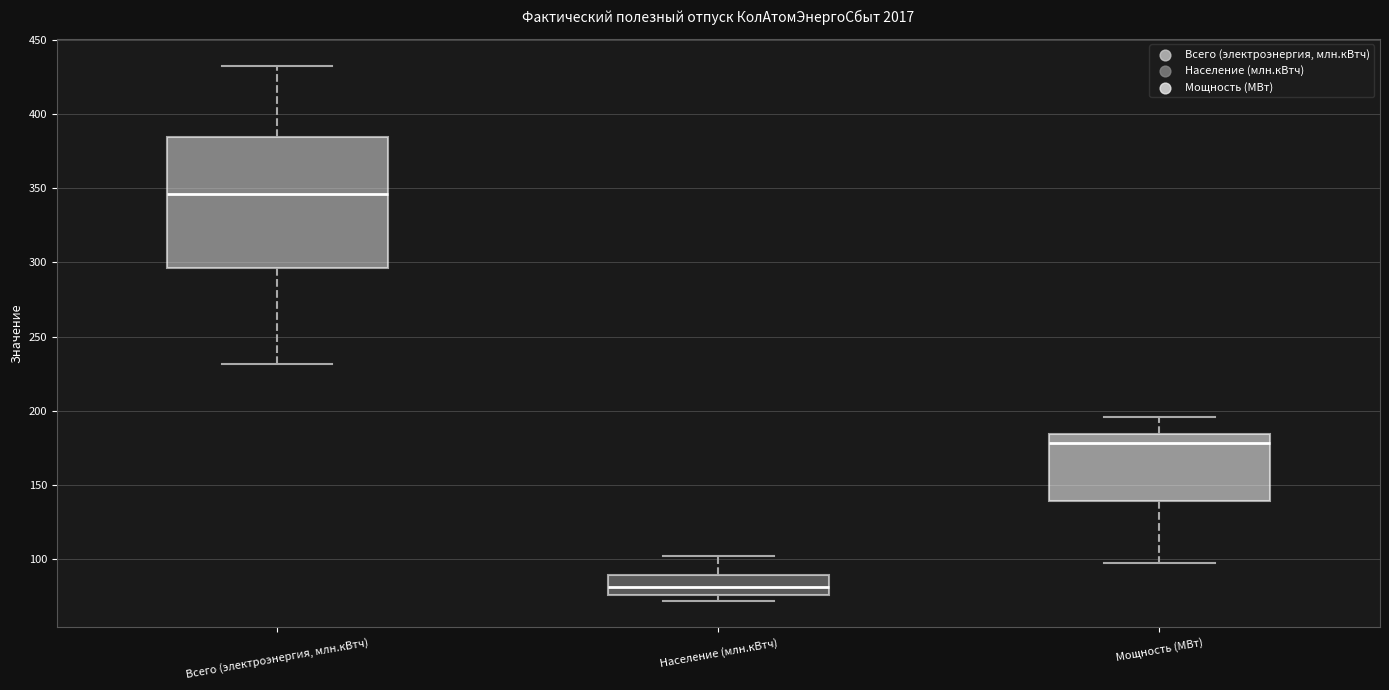

Reading left to right, transcribe this box plot: for each box, give where its median line is, the range the box spans, and where its two whiskers end, as read against the y-axis. The values are not printed on the chart, so give them approximately, as read against the axis.

Всего (электроэнергия, млн.кВтч): median 345, box 295 to 385, whiskers 230 to 435
Население (млн.кВтч): median 80, box 75 to 90, whiskers 70 to 100
Мощность (МВт): median 180, box 140 to 185, whiskers 100 to 195